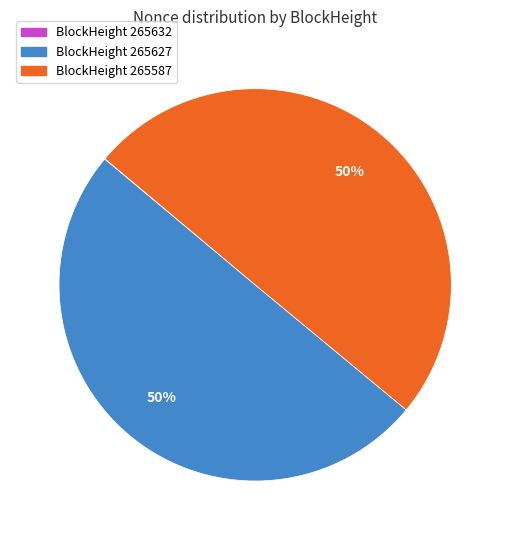

The BlockHeight 265627 slice represents 61% of the pie. True or false?

False